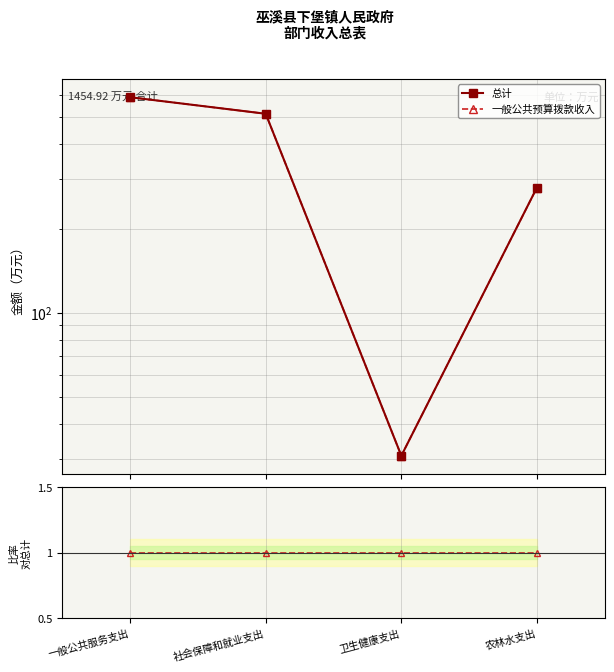

What is the maximum value shown in the chart?

590.1